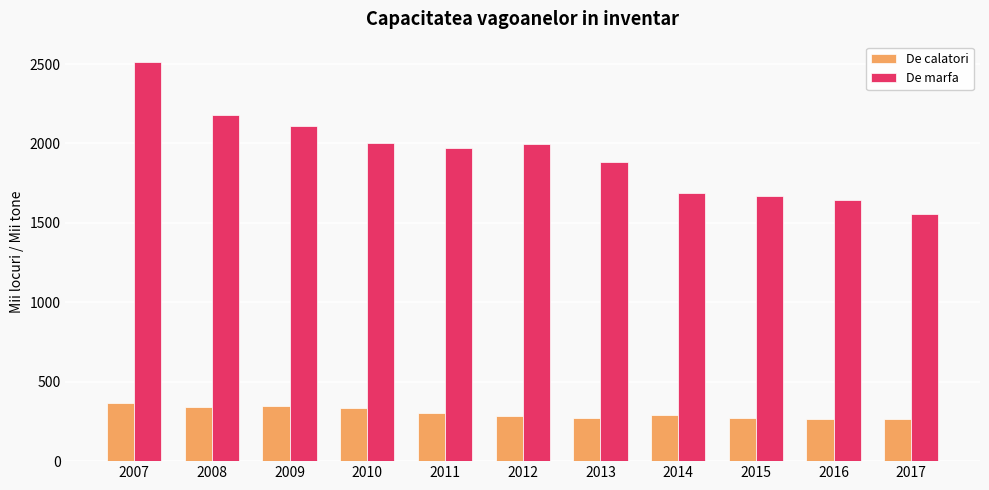

List the series in order of their peak value, lowest first.

De calatori, De marfa